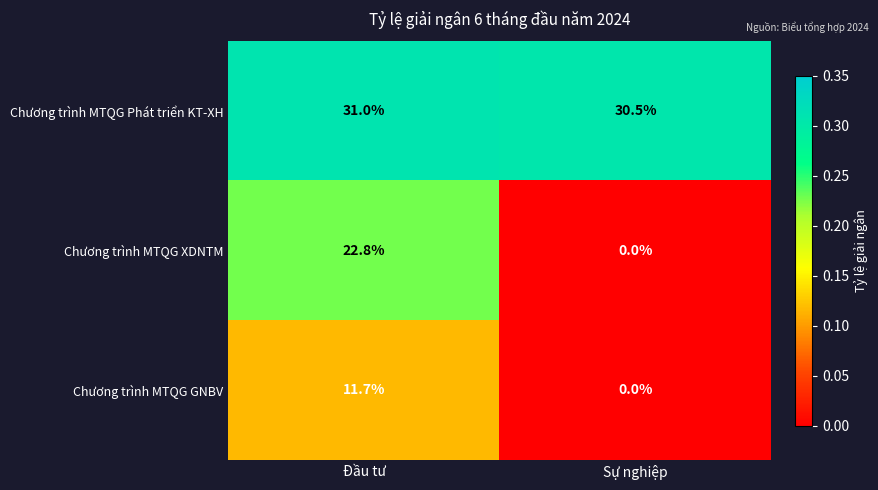

Which series has the largest total across all categories?

Chương trình MTQG Phát triển KT-XH